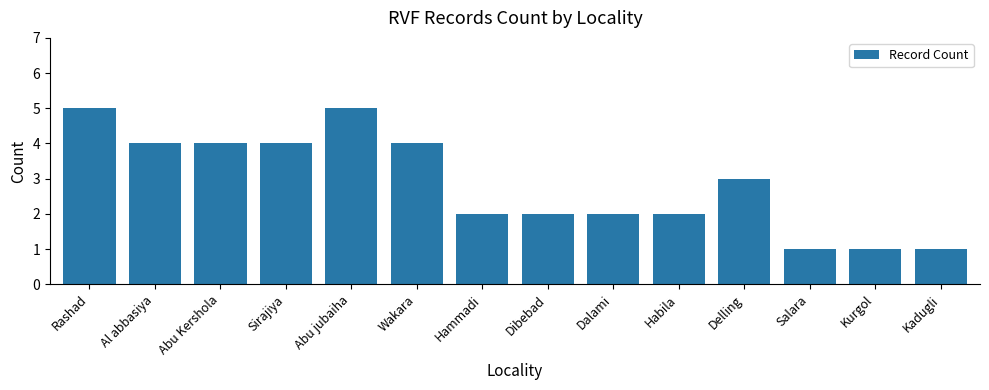

Reading right to left, list all the values displayed in this chart.

Kadugli=1	Kurgol=1	Salara=1	Delling=3	Habila=2	Dalami=2	Dibebad=2	Hammadi=2	Wakara=4	Abu jubaiha=5	Sirajiya=4	Abu Kershola=4	Al abbasiya=4	Rashad=5